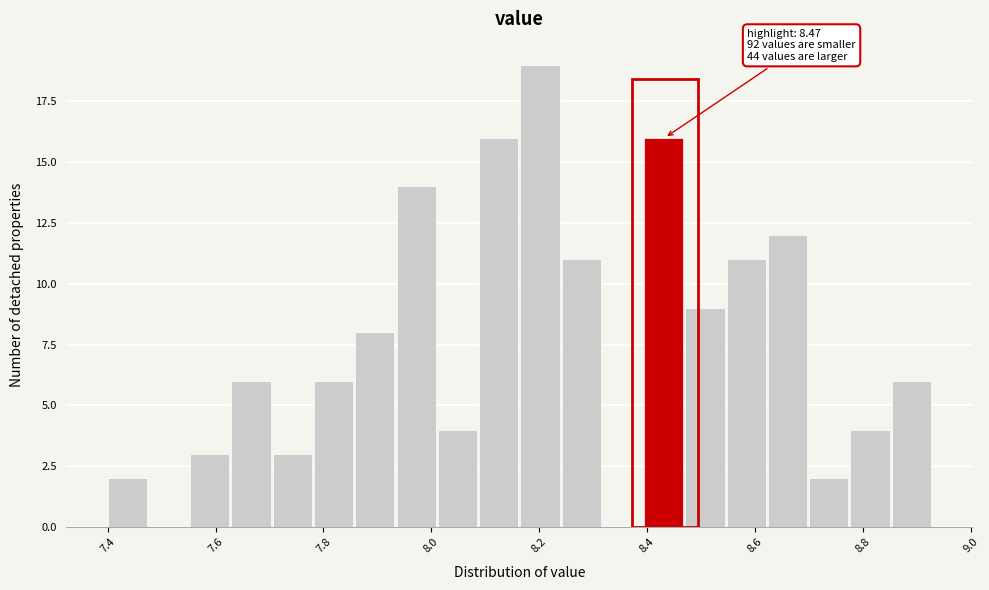

Around what value on the x-axis is the tallest bar? Give the approximate position of its centre, as read against the axis.

8.20